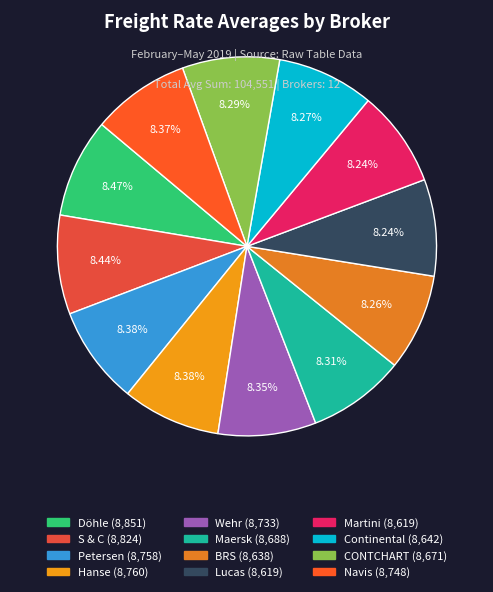

How much of the chart is everything except Continental?

91.7%